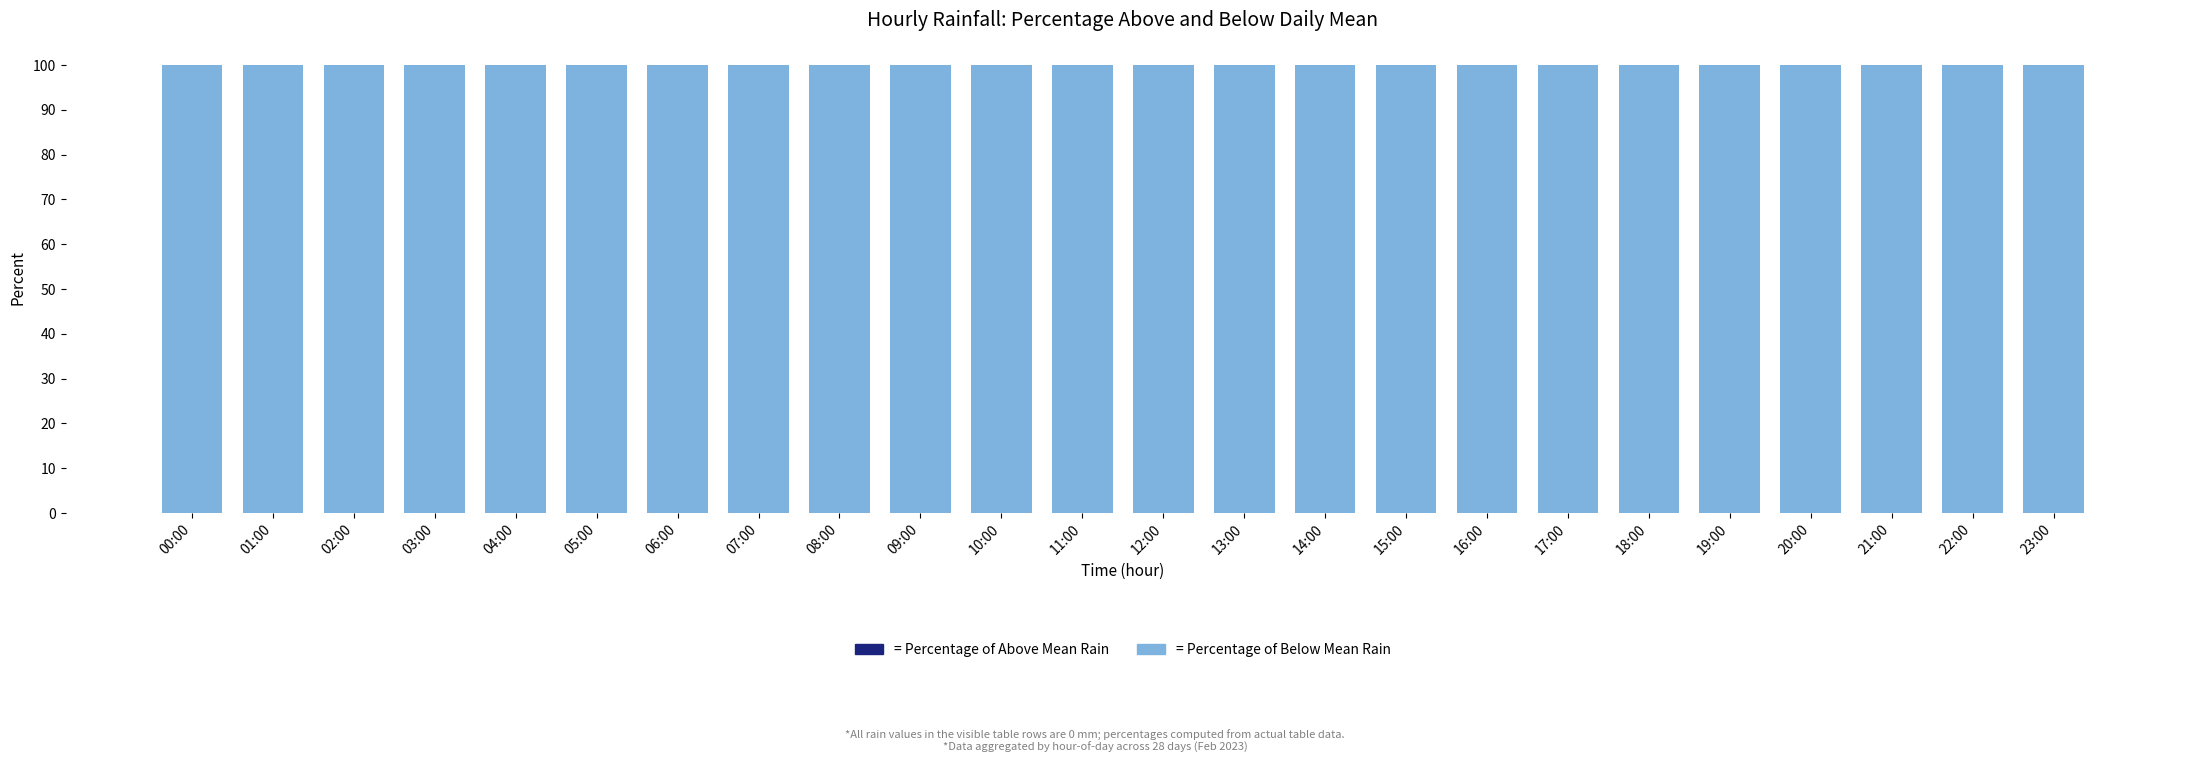

Which series has the widest spread of values?

= Percentage of Above Mean Rain